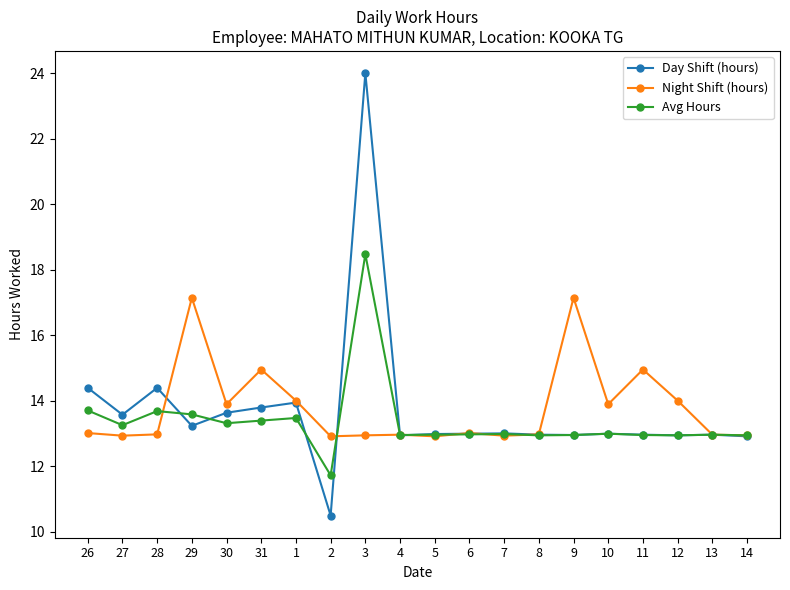

What is the average value of the Night Shift (hours) series?

13.8